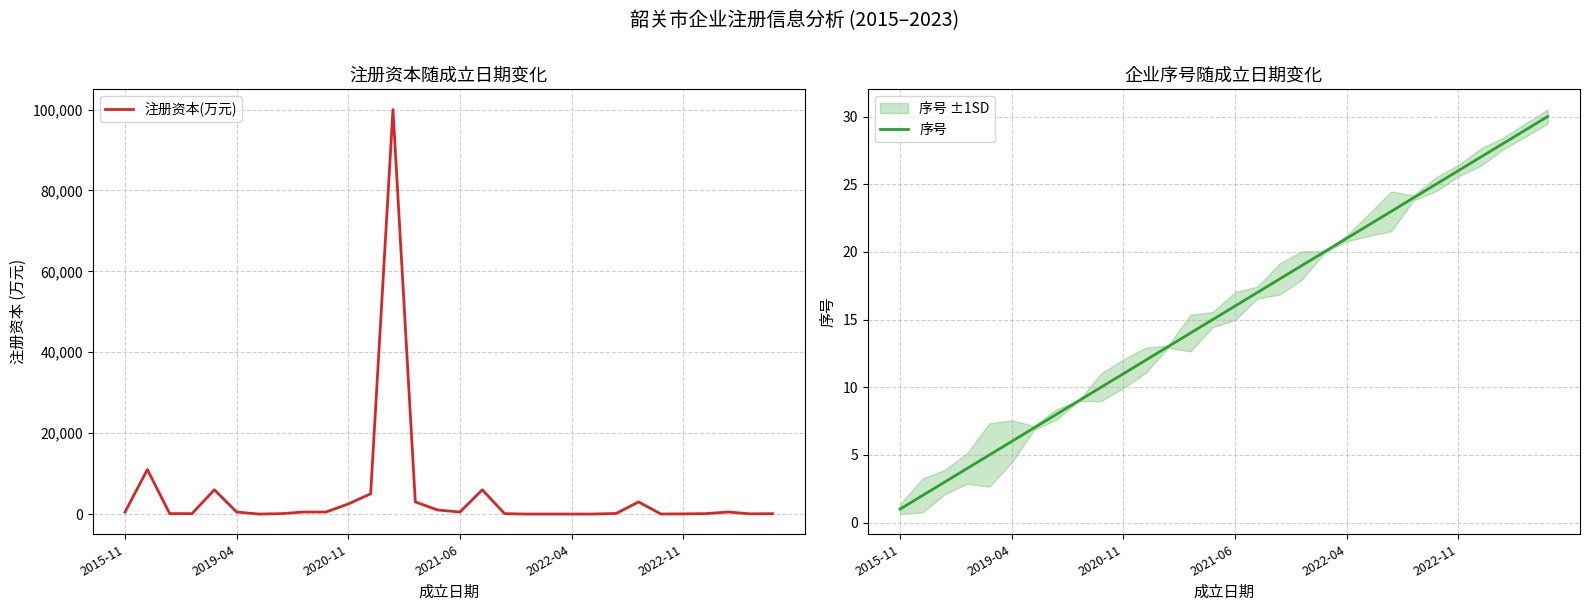

Which series ends up on top after the final intersection of 序号 and 注册资本(万元)?

注册资本(万元)